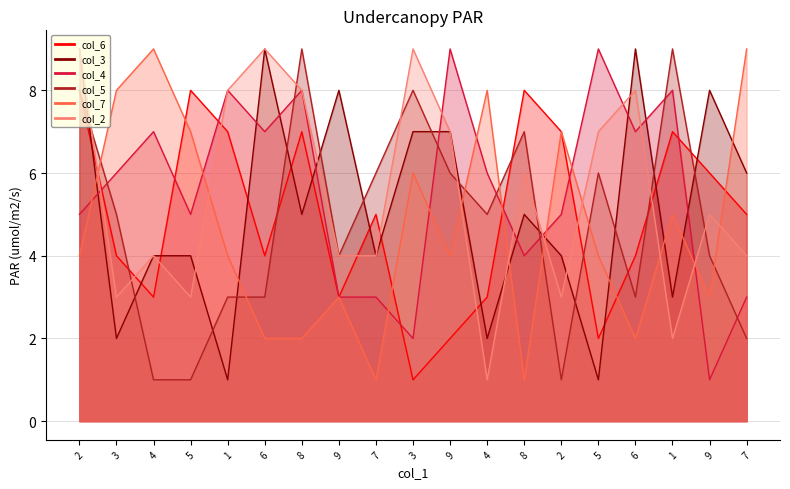

At which label does col_3 first exceed 5?

2